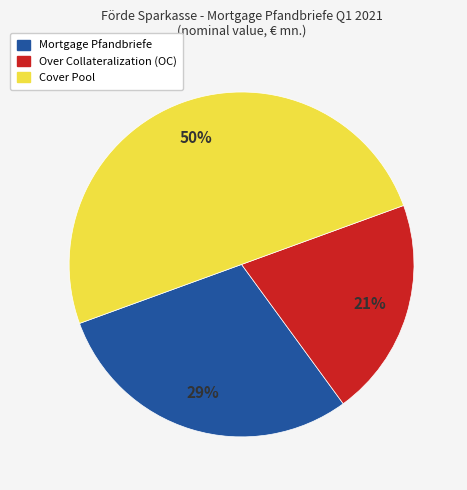

To the nearest percent, what is the difference between the Over Collateralization (OC) and Cover Pool slice percentages?

29%